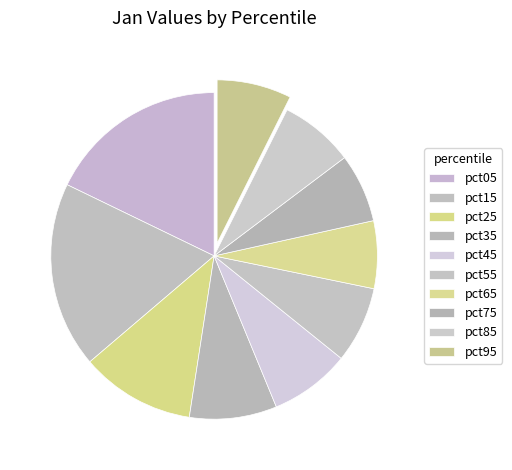

How many segments does this pie chart have?

10